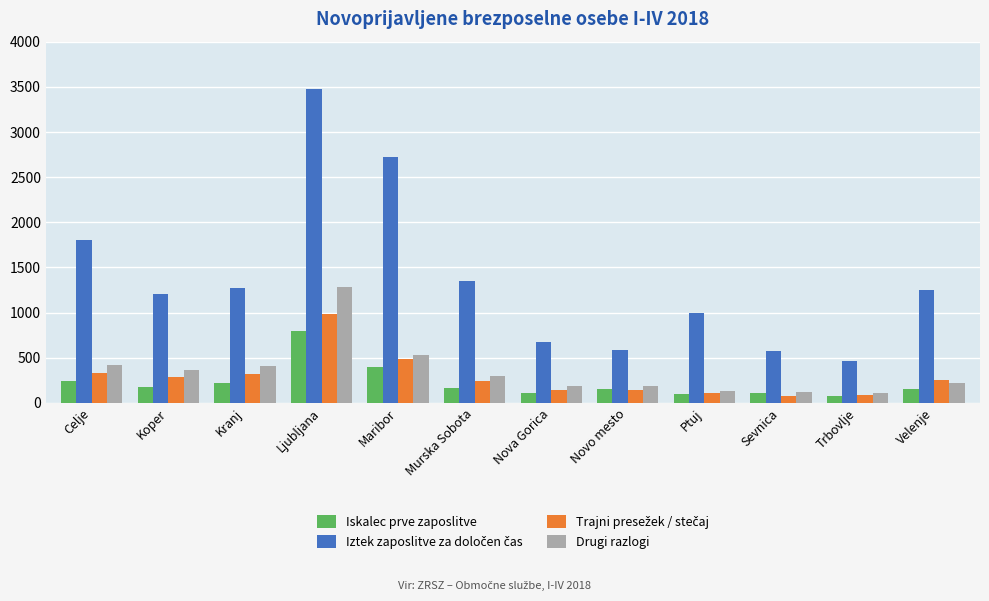

What is the greatest value displayed?

3472